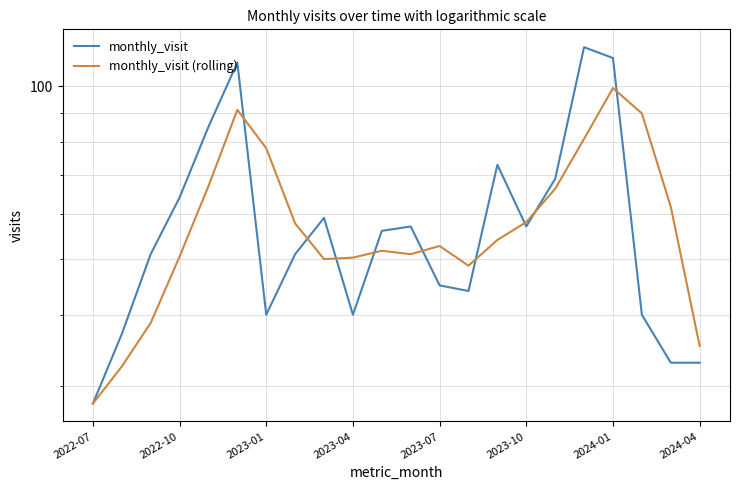

True or false: monthly_visit has more than 0 interior local peaks.

True